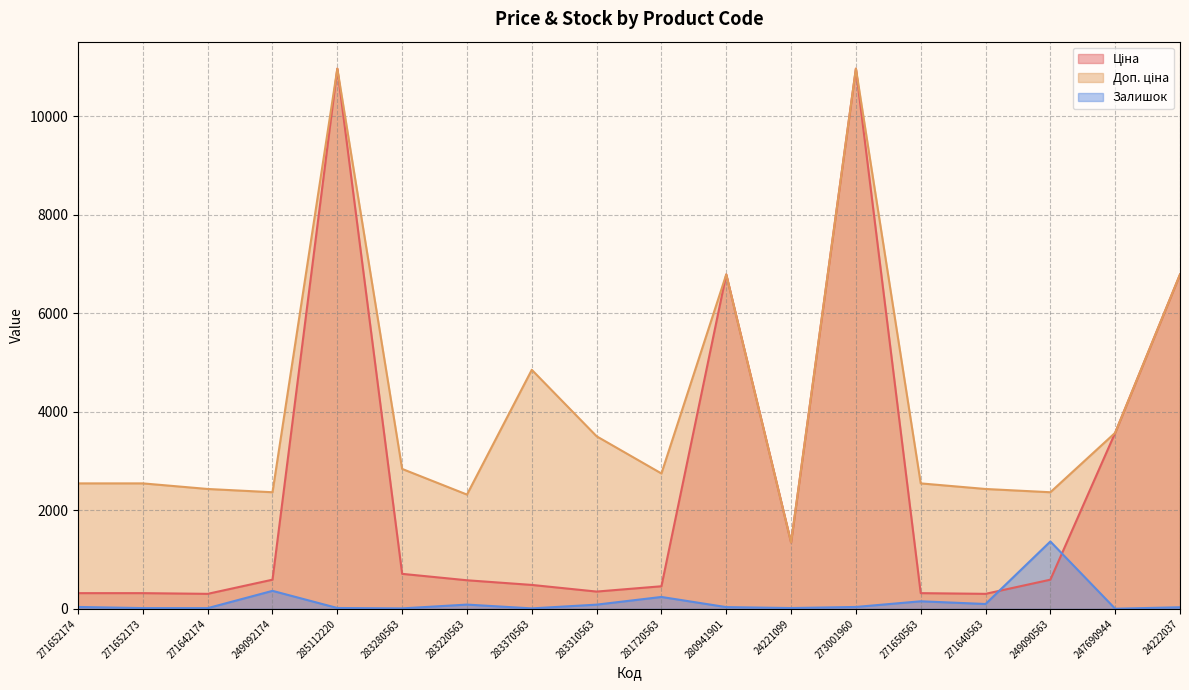

What is the difference between the Залишок values at 271652173 and 271650563?

138.0